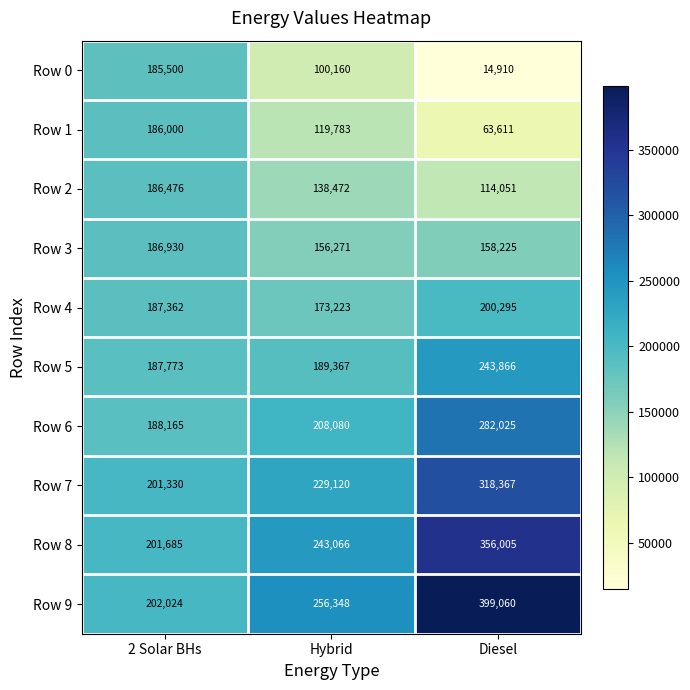

At how many categories does at least one series exceed 278484?

1